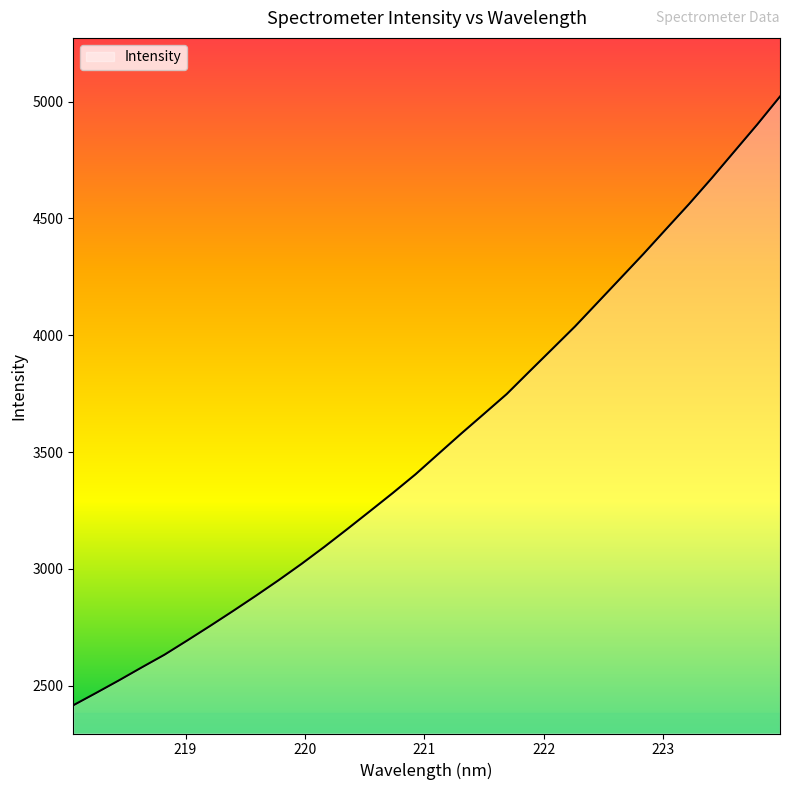

What is the difference between the maximum and minimum values?

2606.2